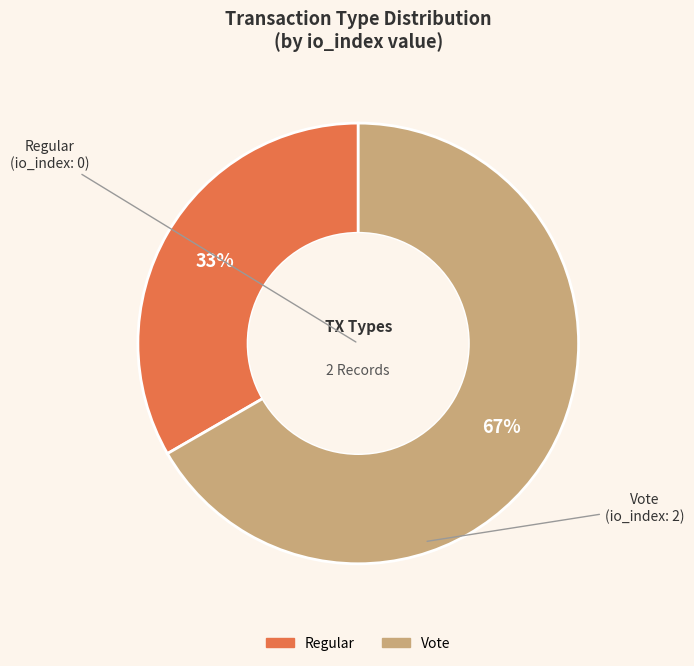

To the nearest percent, what is the combined percentage of Vote and Regular?

100%